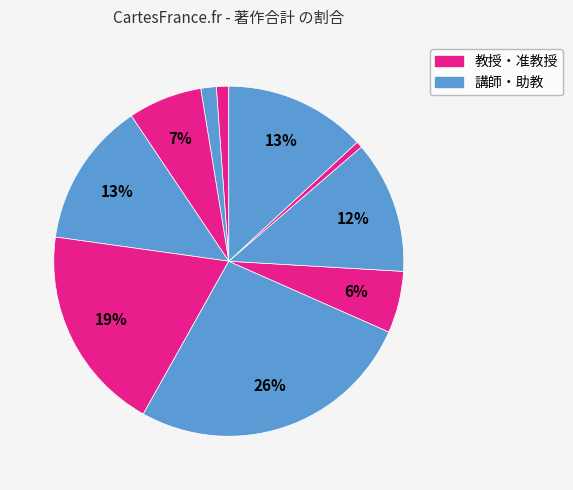

Count the number of slices in the pie.

10